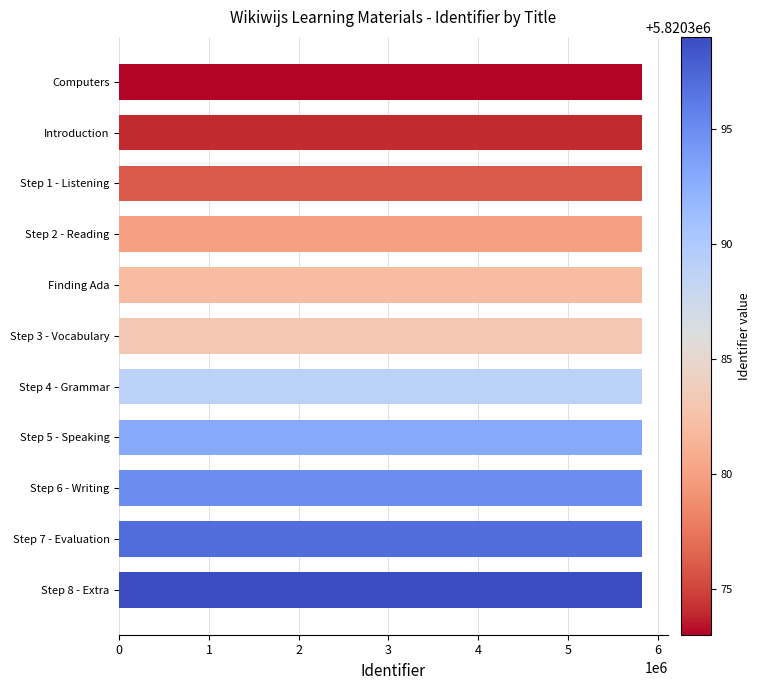

What is the sum of all values?

64024241